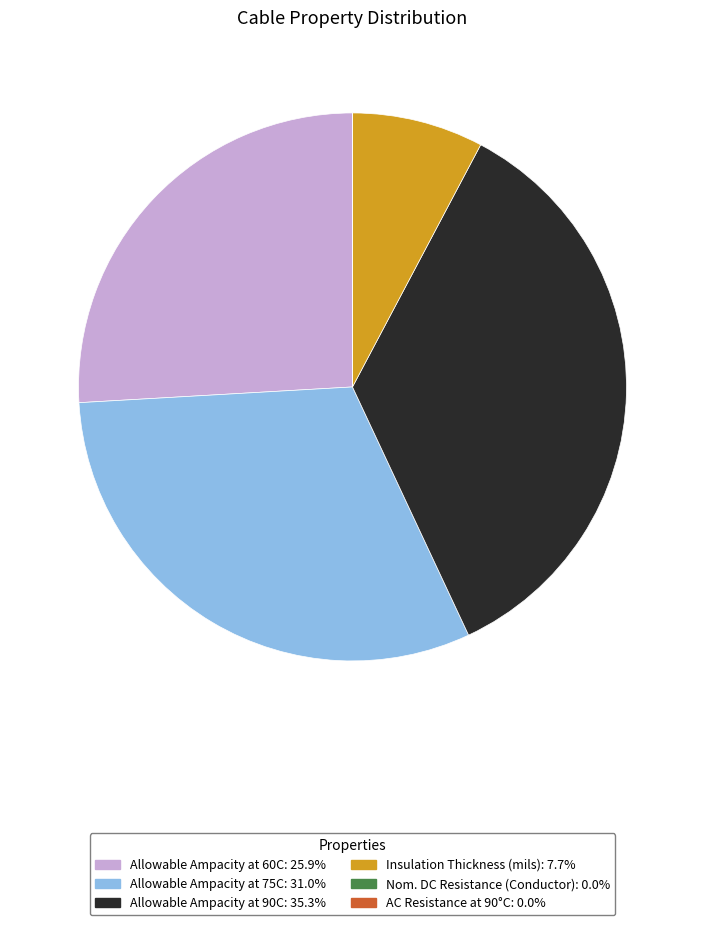

What is the largest slice in the pie chart?

Allowable Ampacity at 90C